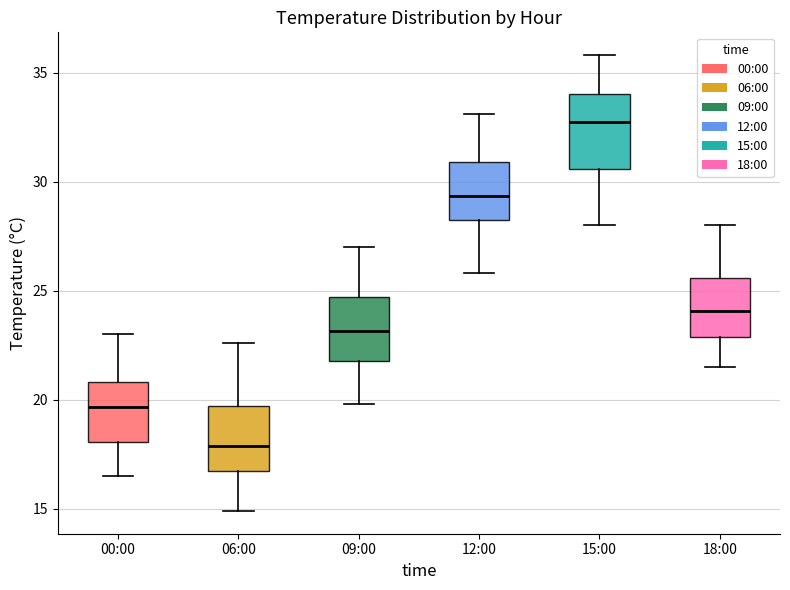

Reading left to right, transcribe this box plot: for each box, give where its median line is, the range the box spans, and where its two whiskers end, as read against the y-axis. The values are not printed on the chart, so give them approximately, as read against the axis.

00:00: median 19.5, box 18.0 to 21.0, whiskers 16.5 to 23.0
06:00: median 18.0, box 16.5 to 19.5, whiskers 15.0 to 22.5
09:00: median 23.0, box 22.0 to 24.5, whiskers 20.0 to 27.0
12:00: median 29.5, box 28.0 to 31.0, whiskers 26.0 to 33.0
15:00: median 33.0, box 30.5 to 34.0, whiskers 28.0 to 36.0
18:00: median 24.0, box 23.0 to 25.5, whiskers 21.5 to 28.0